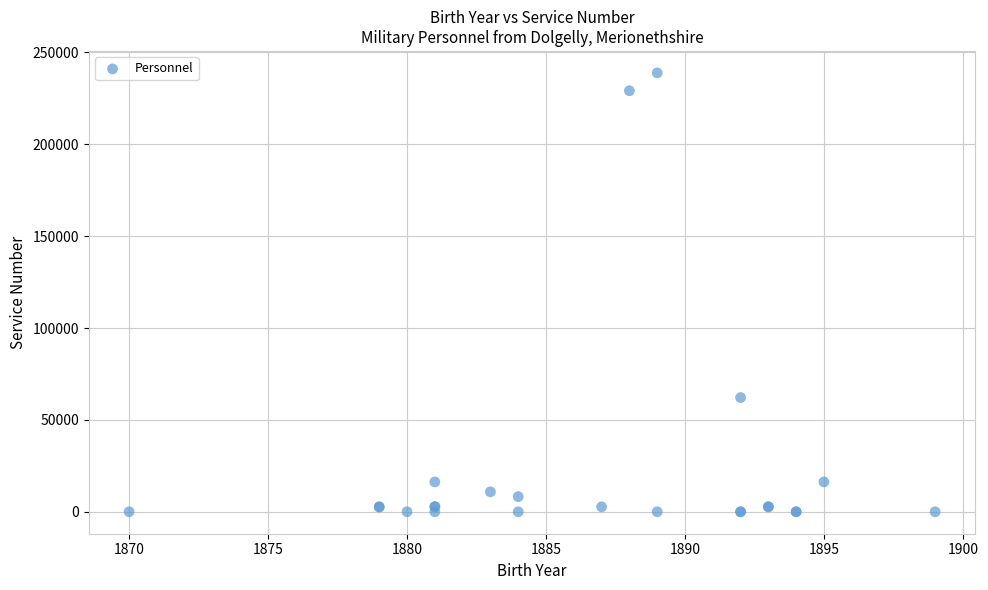

What Y value in the scatter plot is closest to 119439?

62139